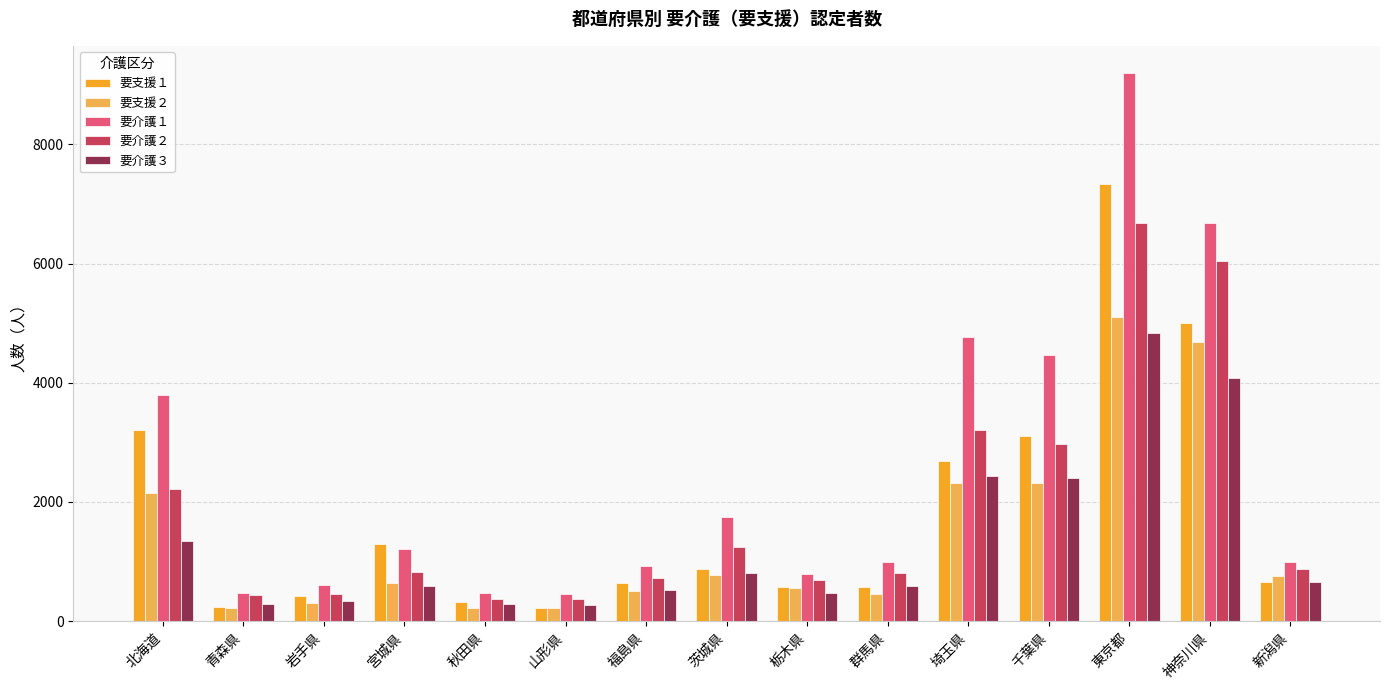

Which label corresponds to the largest value in the chart?

東京都